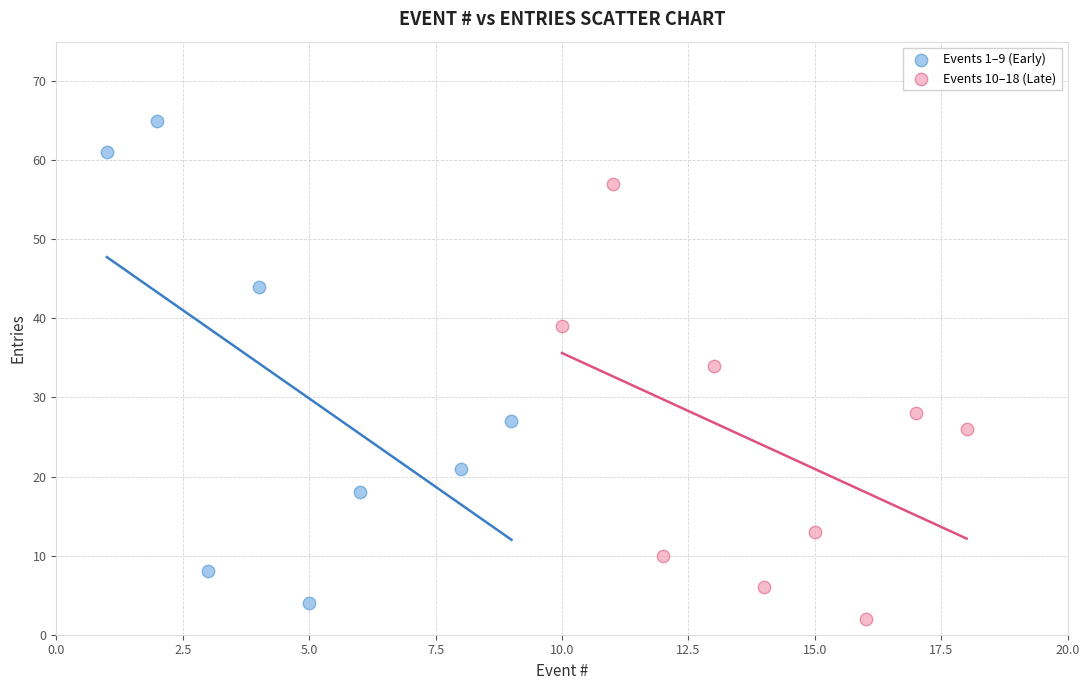

What are all the series names shown in the legend?

Events 1–9 (Early), Events 10–18 (Late)